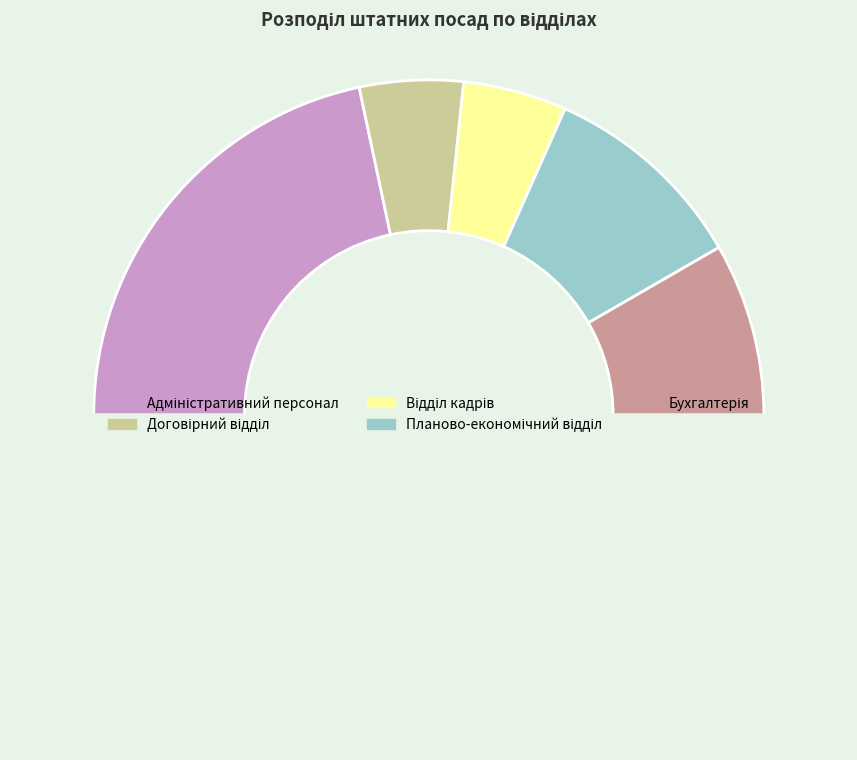

Count the number of slices in the pie.

6